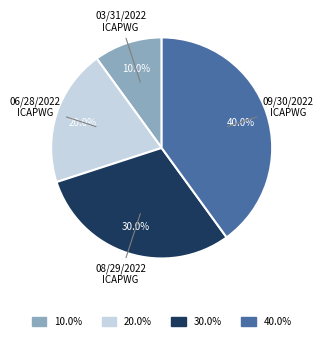

Is there a majority slice in this chart?

No